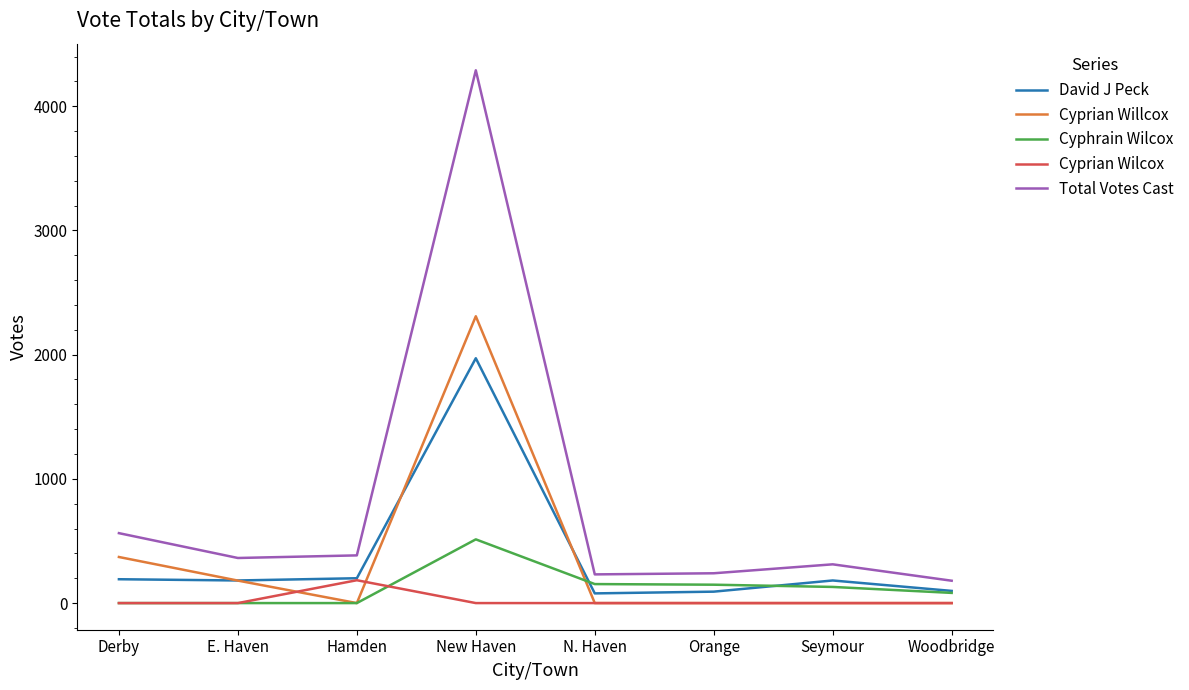

What is the maximum value shown in the chart?

4289